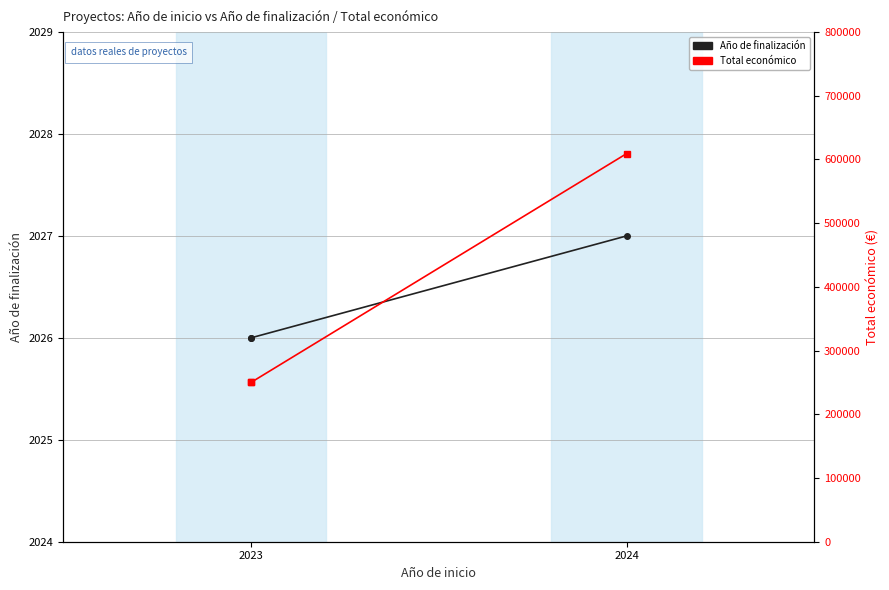

What is the minimum value for Total económico?

250000